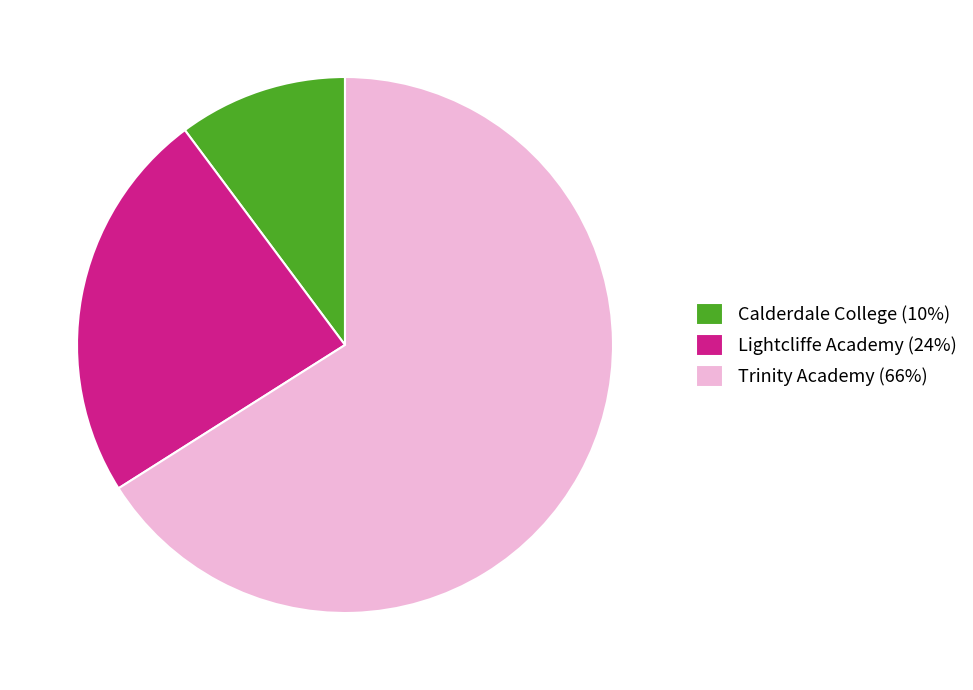

How many segments does this pie chart have?

3